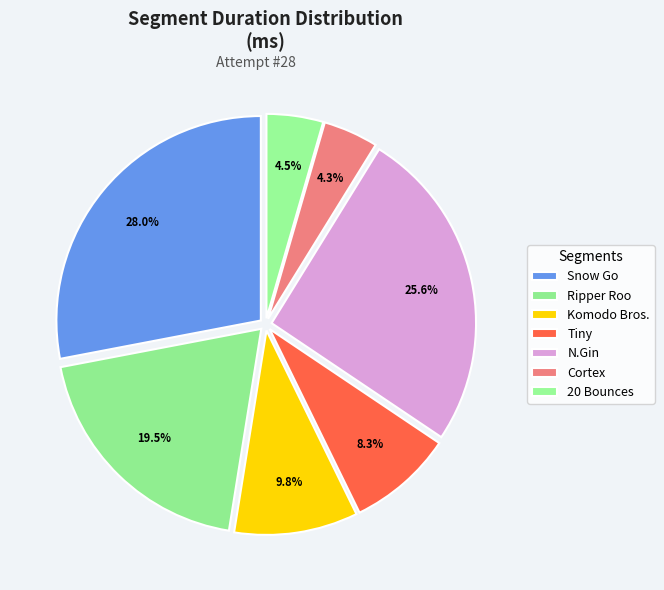

Between Ripper Roo and Komodo Bros., which is larger?

Ripper Roo